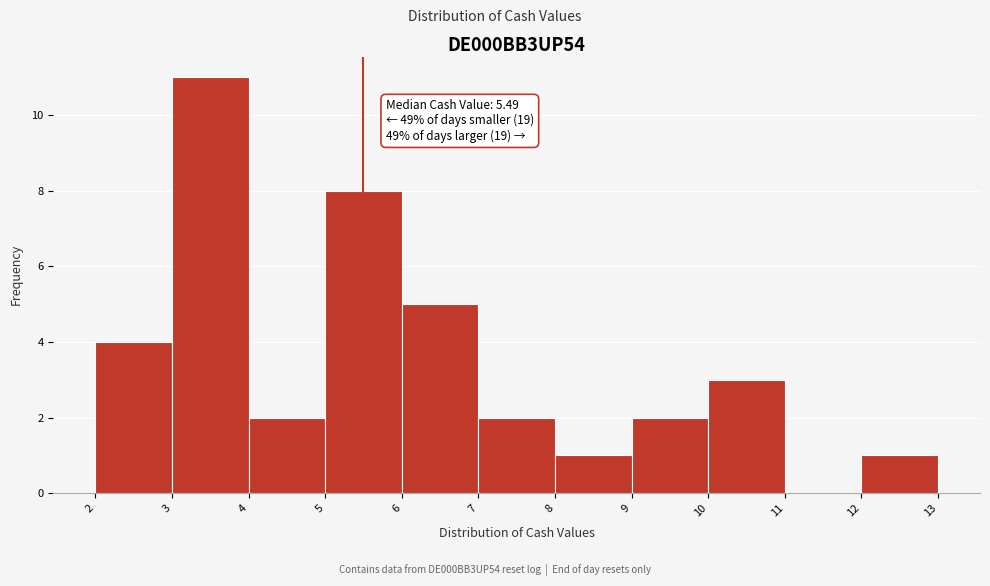

Over which range of the x-axis is the bar tallest?

3 to 4